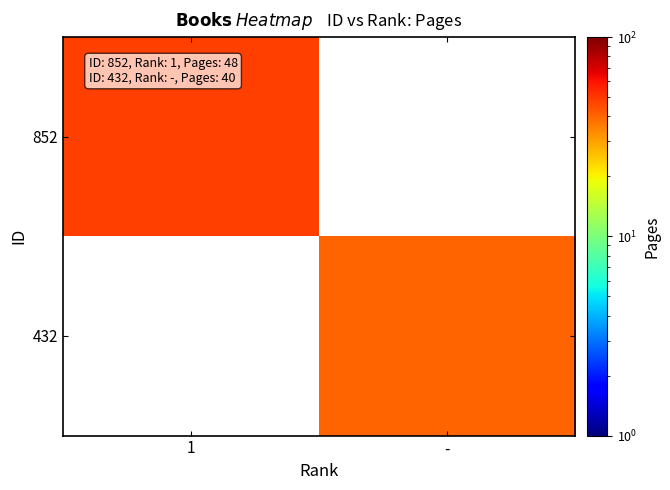

Is the value of 432 at 1 greater than the value of 852 at 1?

No